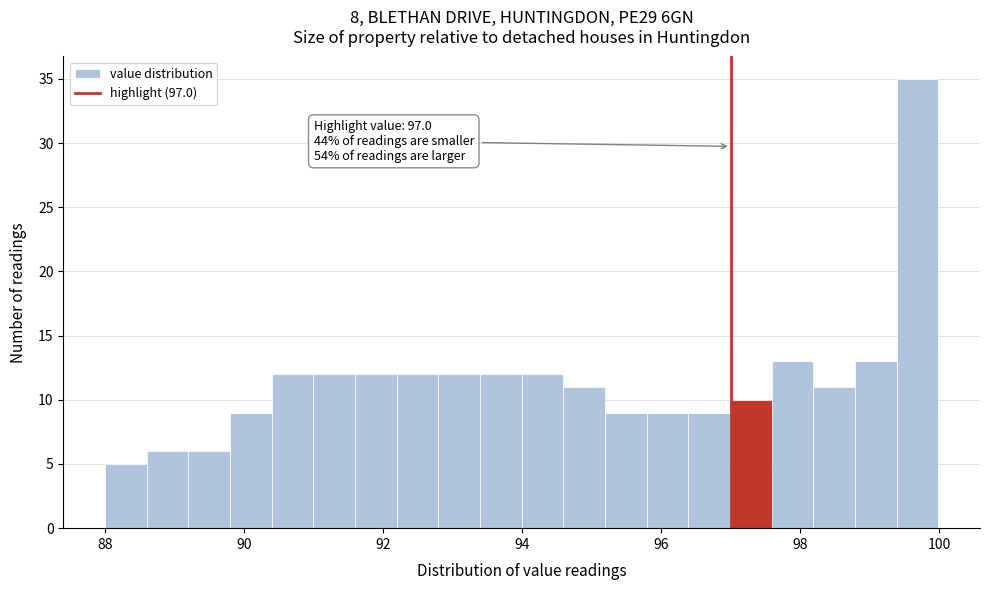

Read against the x-axis, roughly where is the centre of the tallest bar?

99.6